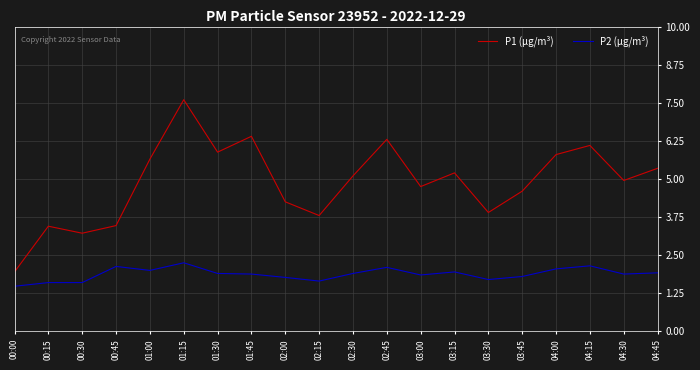

Is it true that P1 (µg/m³) equals 2.4 at 03:45?

False